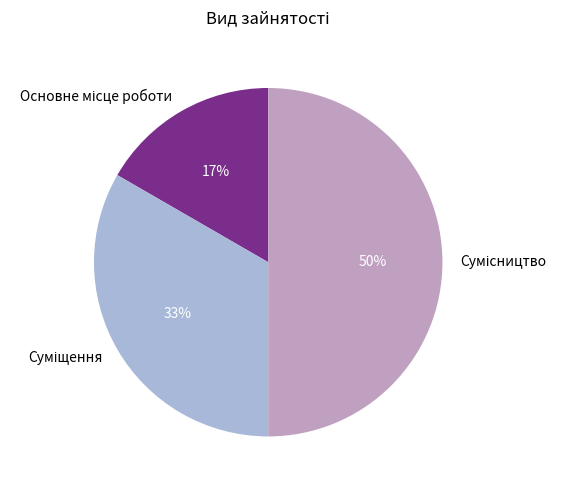

How many slices are in this pie chart?

3